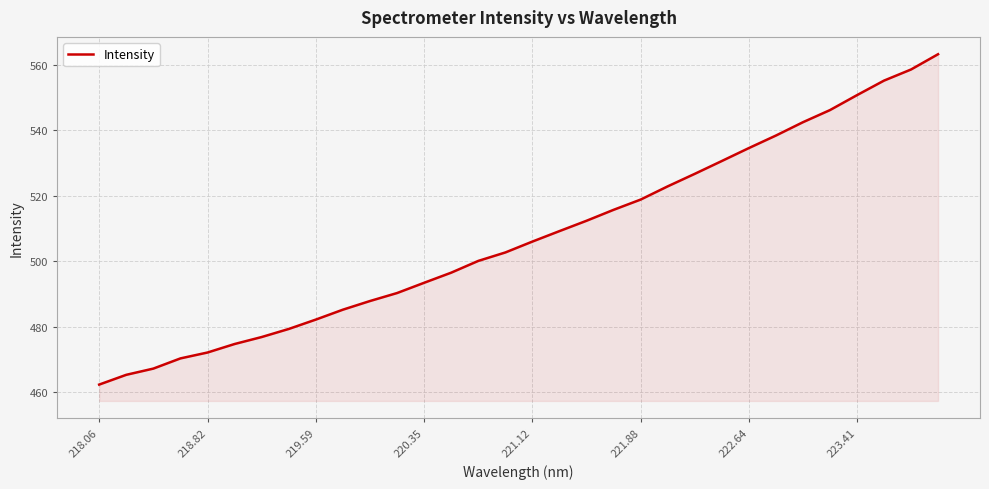

What is the difference between the maximum and minimum values?

101.0